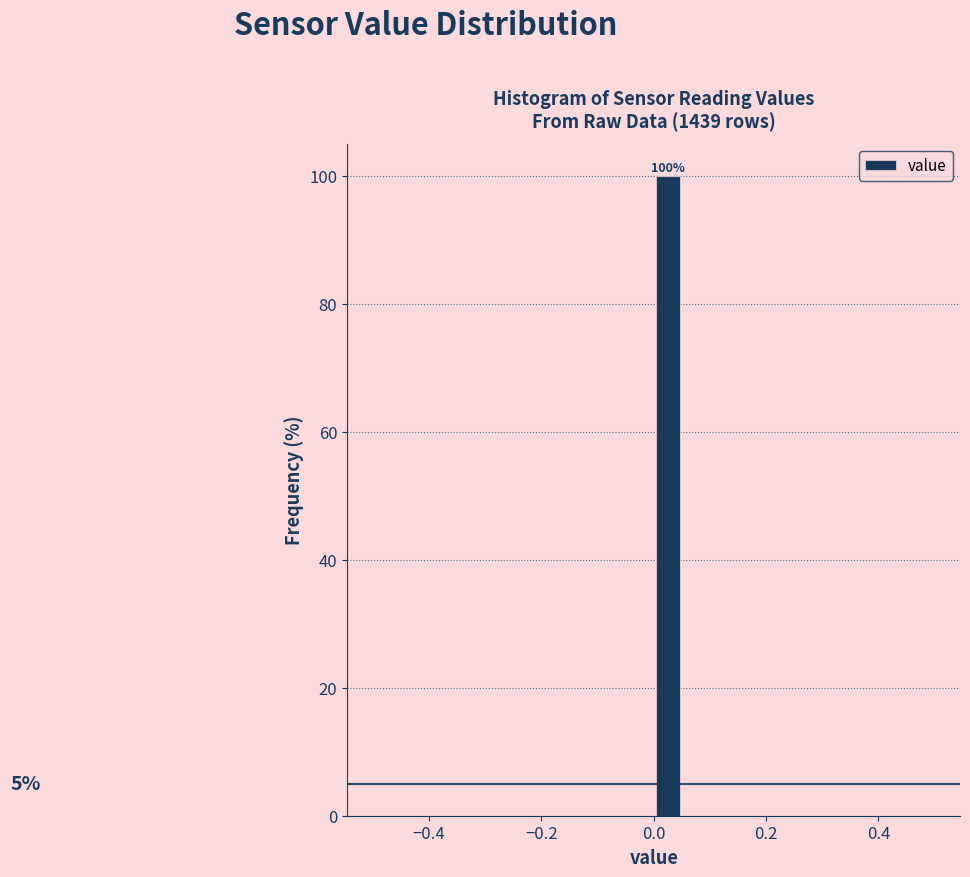

Around what value on the x-axis is the tallest bar? Give the approximate position of its centre, as read against the axis.

0.02